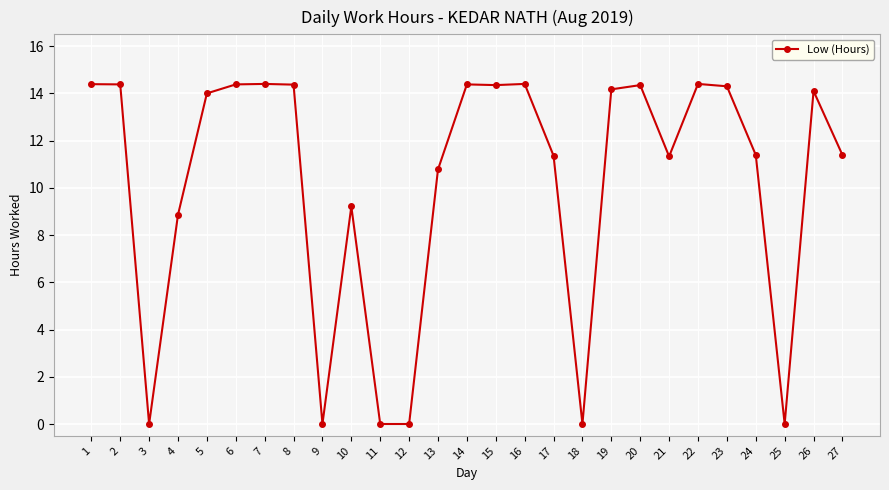

Where is the first local minimum?

3